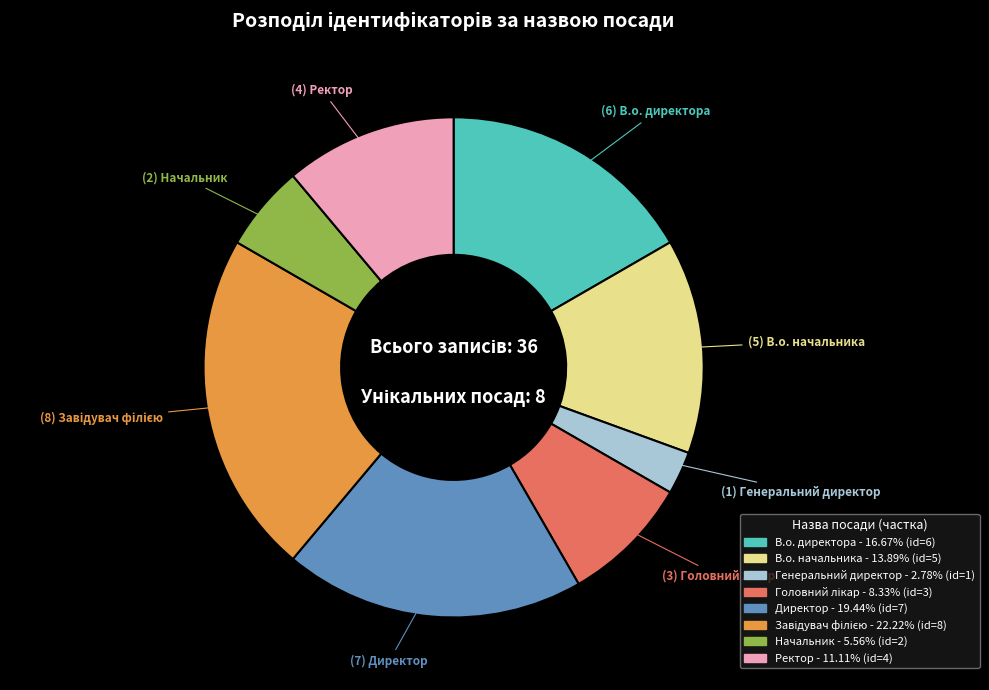

What is the smallest slice in the pie chart?

Генеральний директор